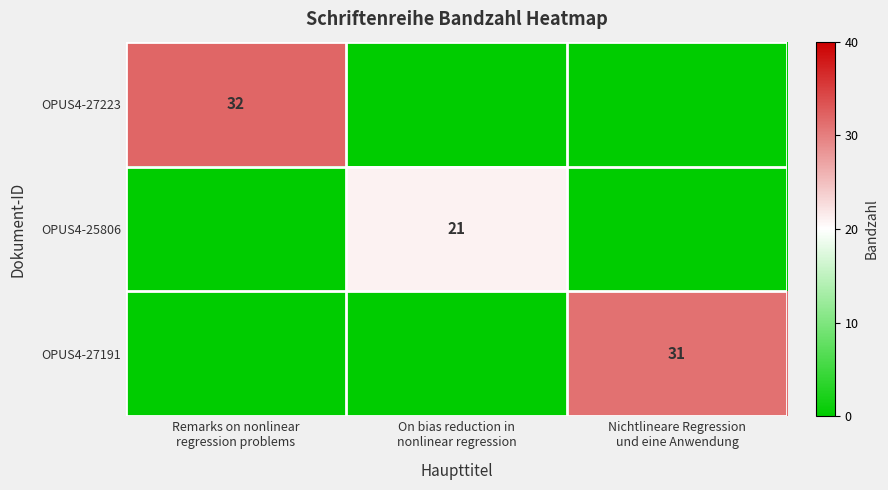

At Remarks on nonlinear regression problems, list the series in order from largest to smallest.

OPUS4-27223, OPUS4-25806, OPUS4-27191